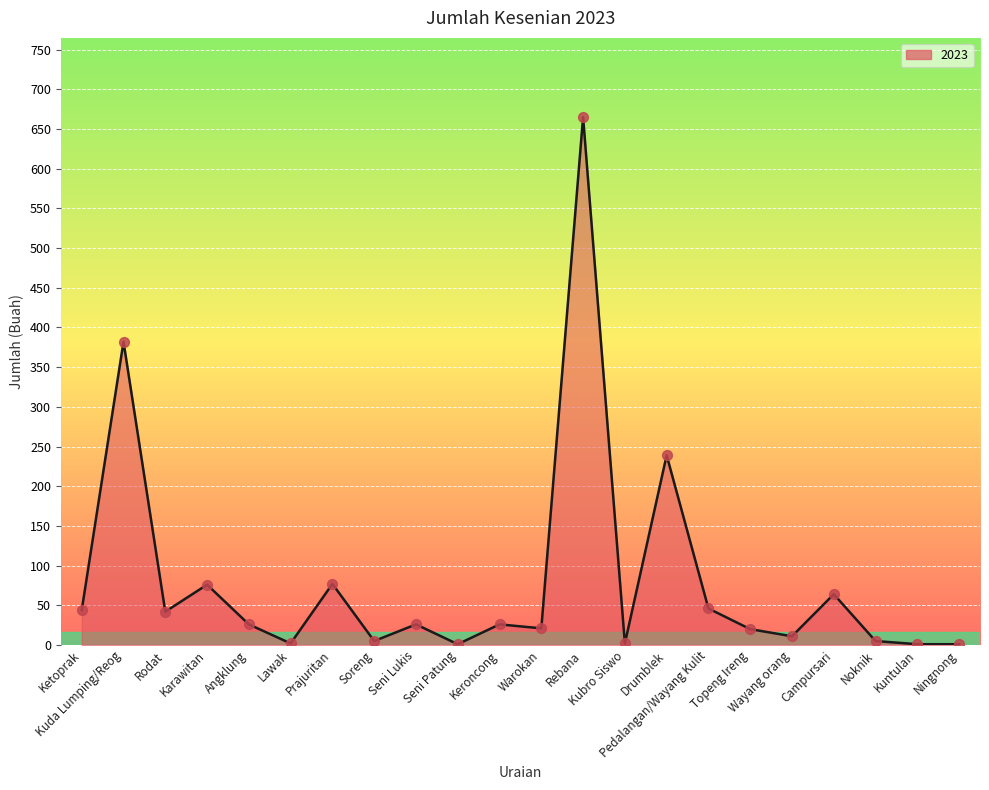

Which has a higher value, Lawak or Karawitan?

Karawitan